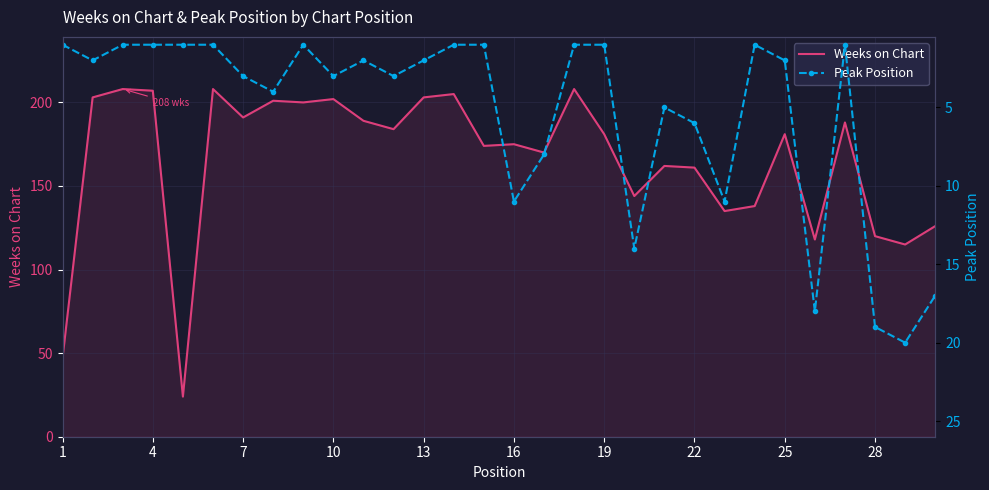

Read the Weeks on Chart value at 16.

175